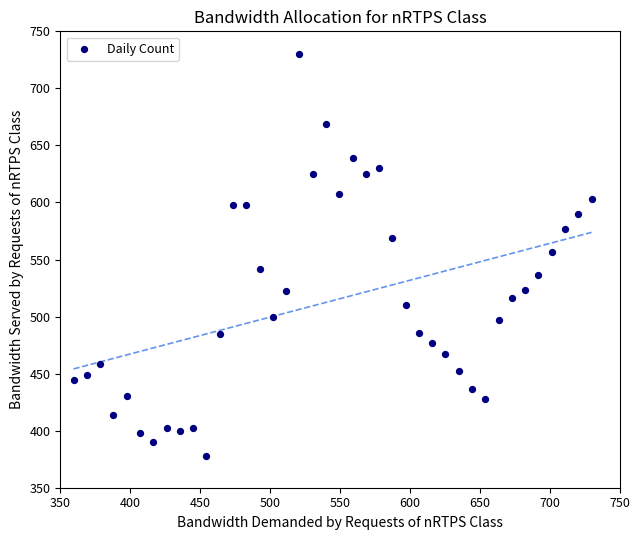

What is the range of X values (max minus min)?

370.5